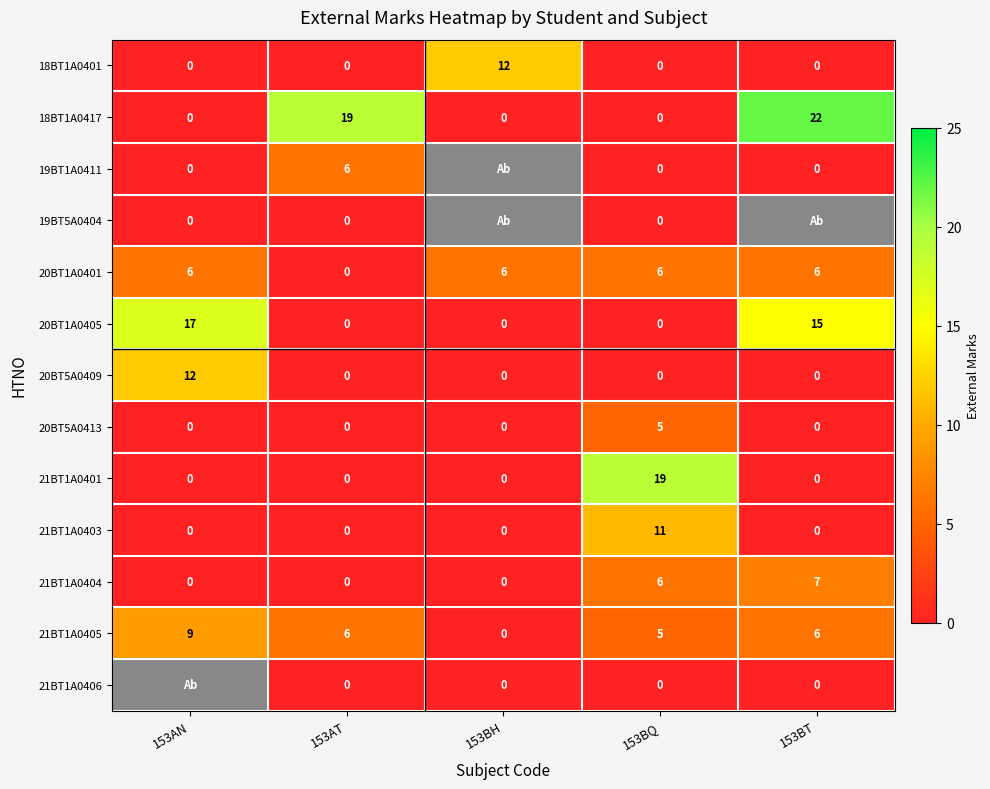

The value of 21BT1A0401 at 153AT is -10. True or false?

False